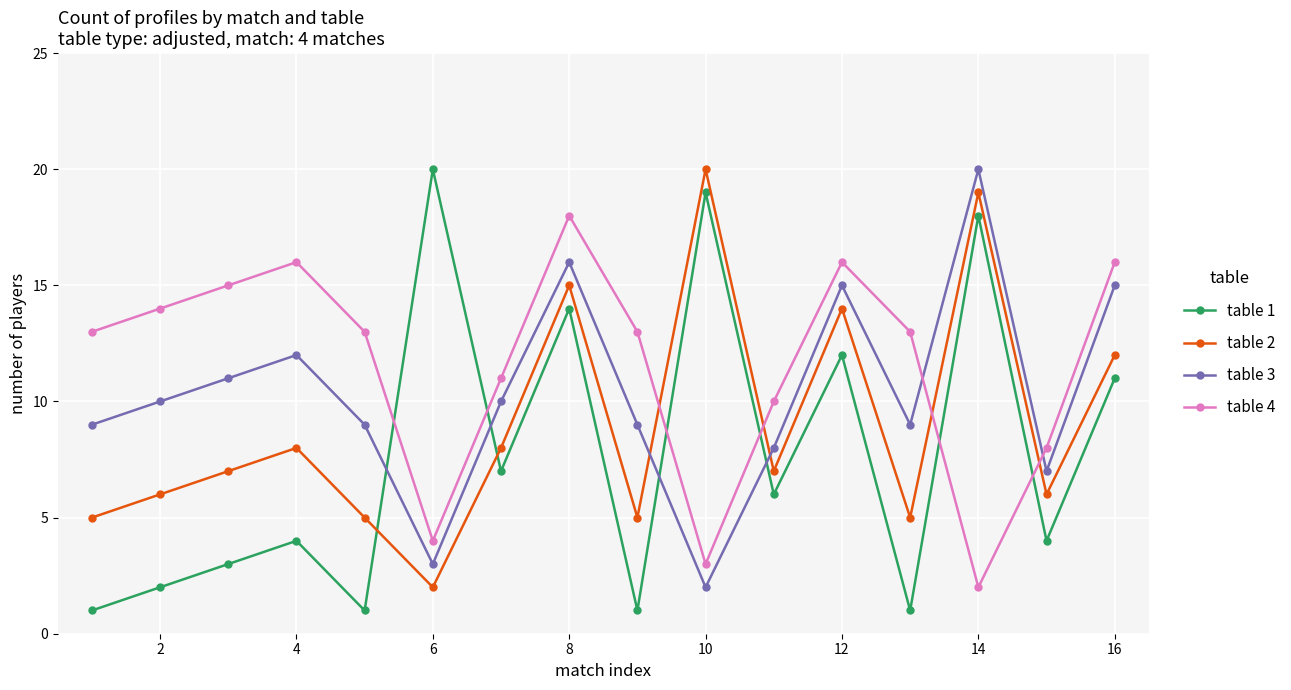

What is the maximum value shown in the chart?

20